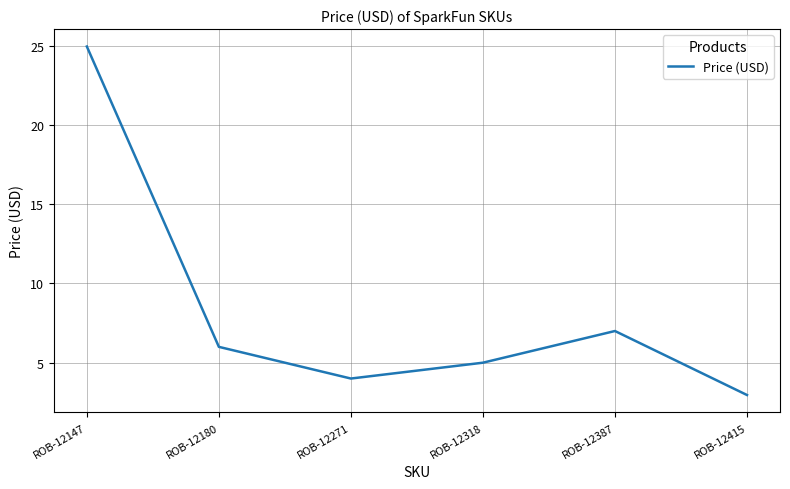

True or false: the data shows 24.9 at ROB-12147.

True